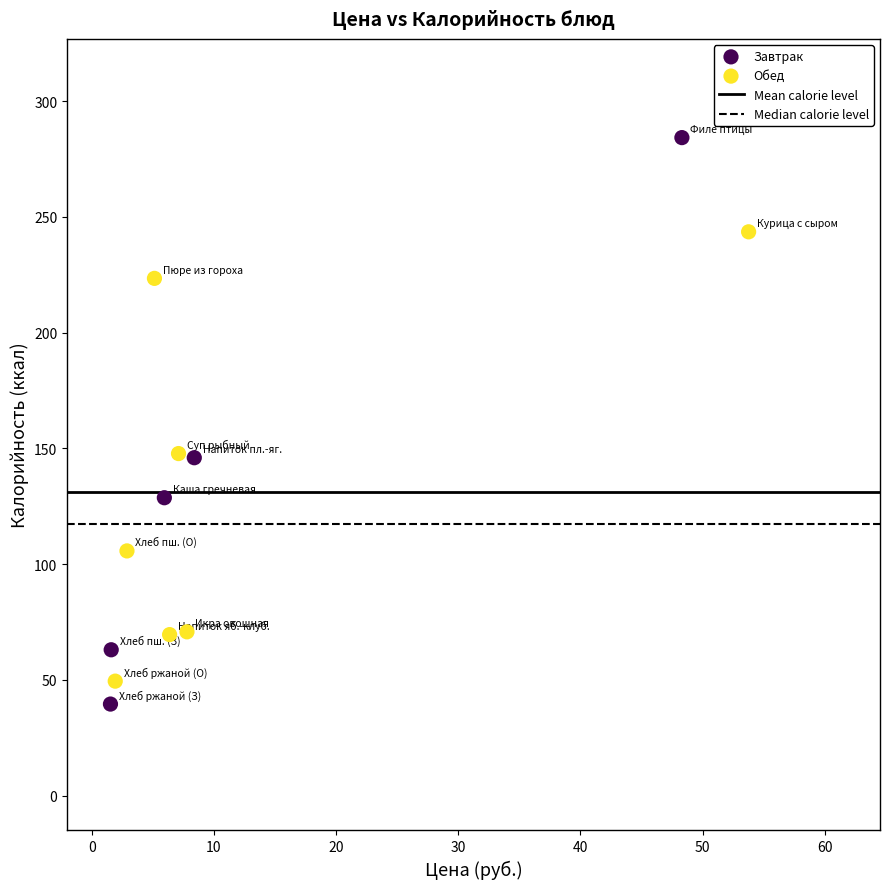

Which series reaches the maximum Y coordinate?

Завтрак